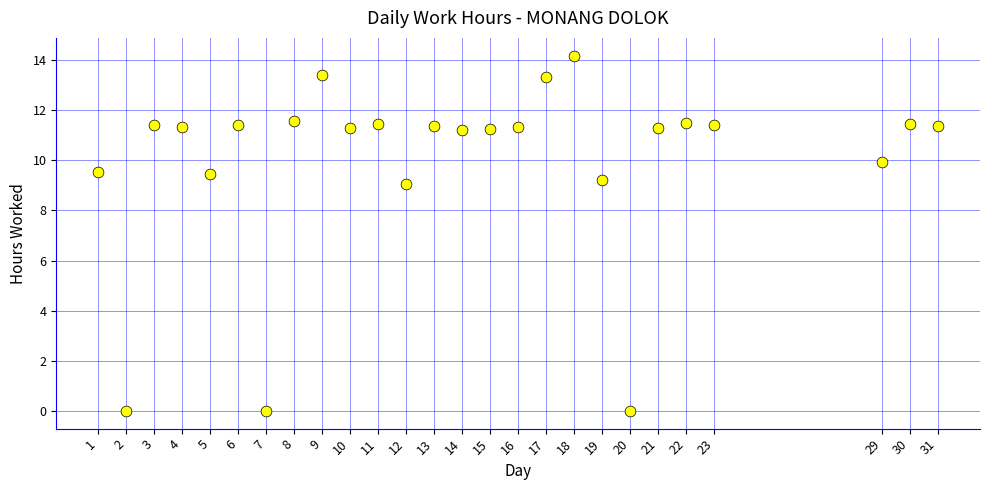

What Y value in the scatter plot is closest to 7?

9.1